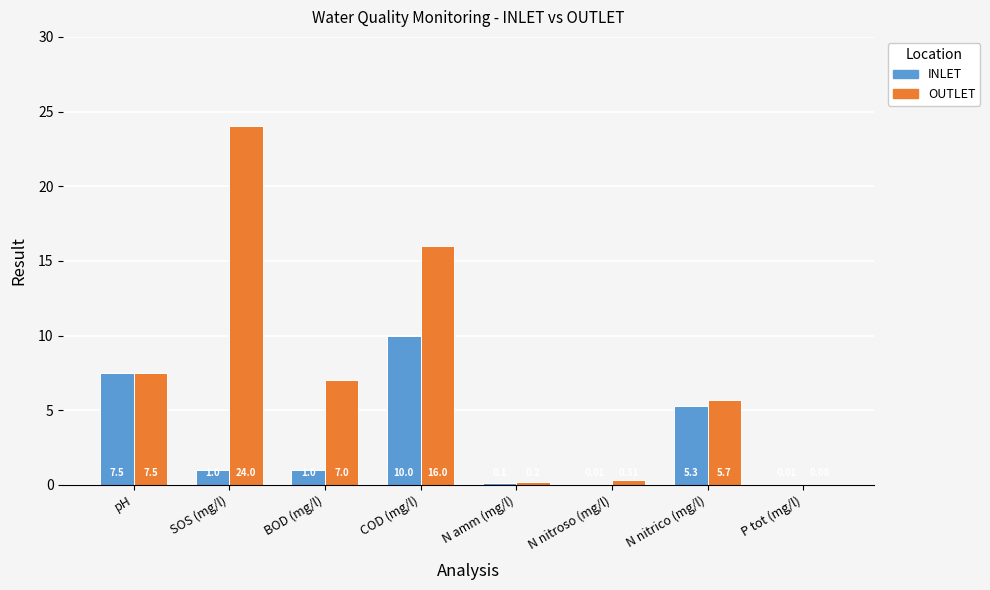

What is the difference between the INLET values at pH and N nitrico (mg/l)?

2.2